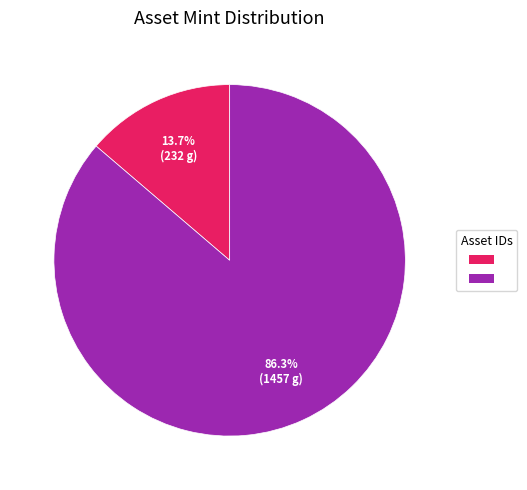

Is there any slice that represents more than half of the pie?

Yes